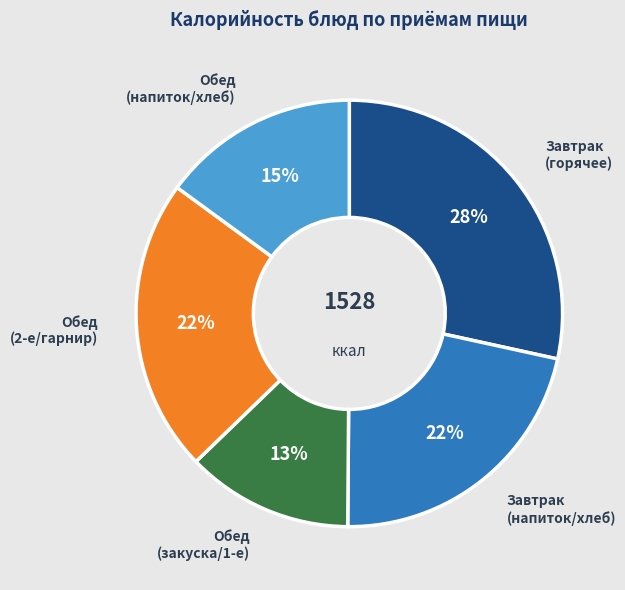

Is there a majority slice in this chart?

No